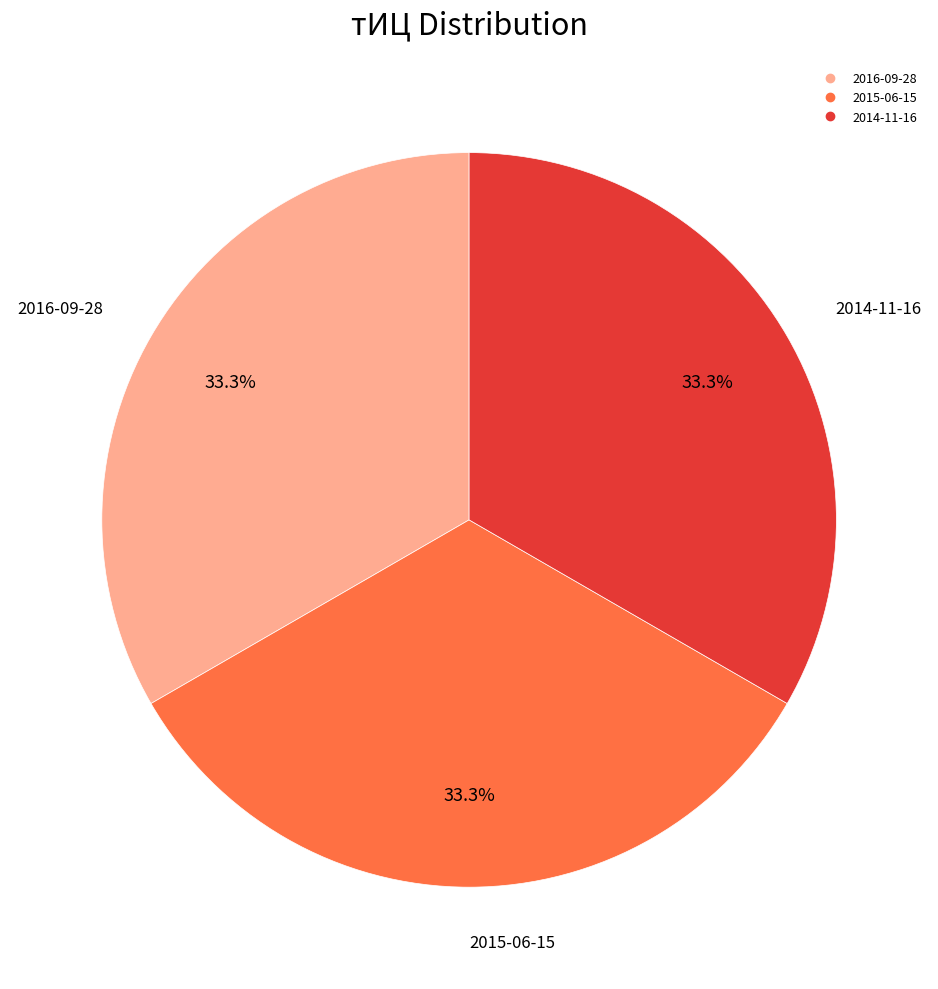

Is there any slice that represents more than half of the pie?

No